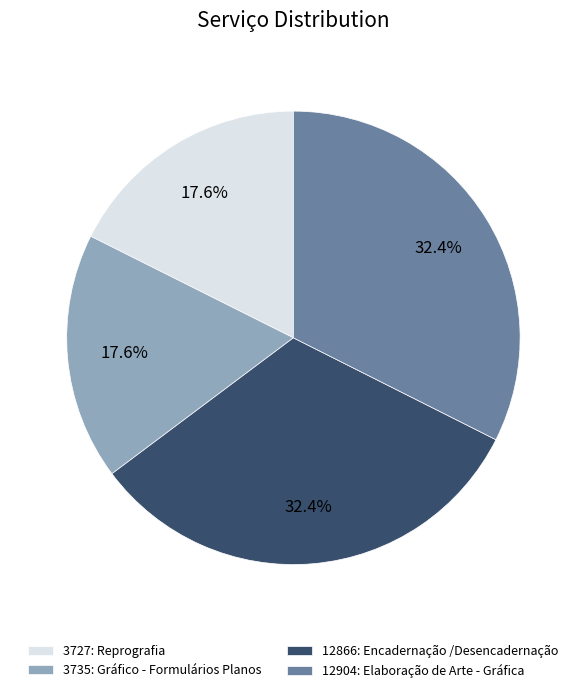

Is there any slice that represents more than half of the pie?

No